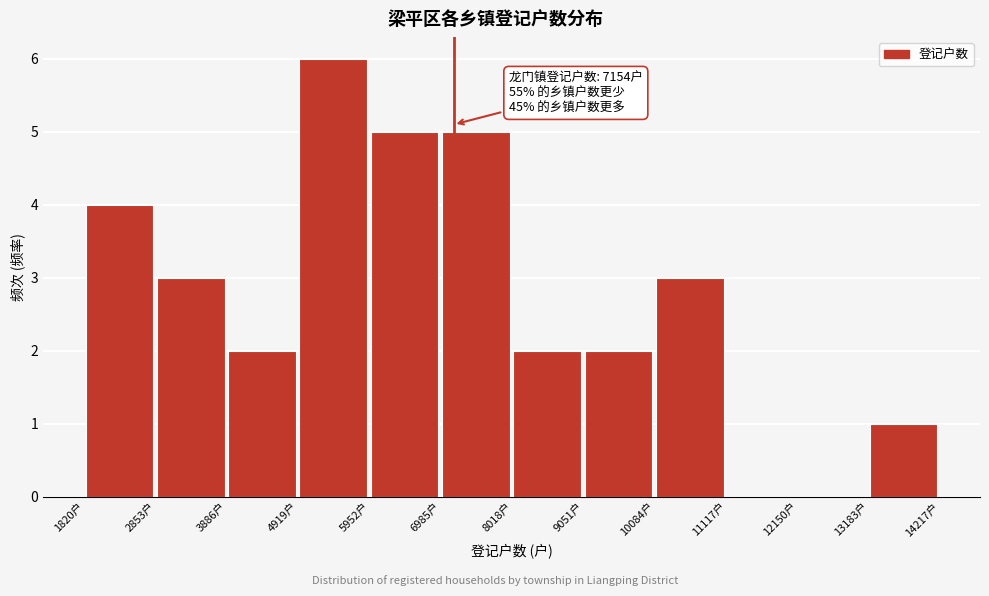

Which range on the x-axis has the tallest bar?

5000 to 6000